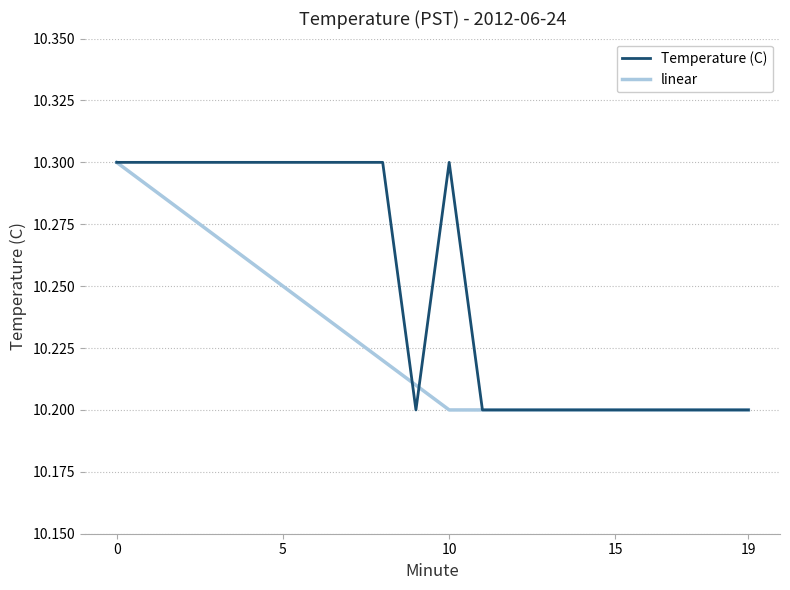

List the series in order of their overall mean, highest first.

Temperature (C), linear